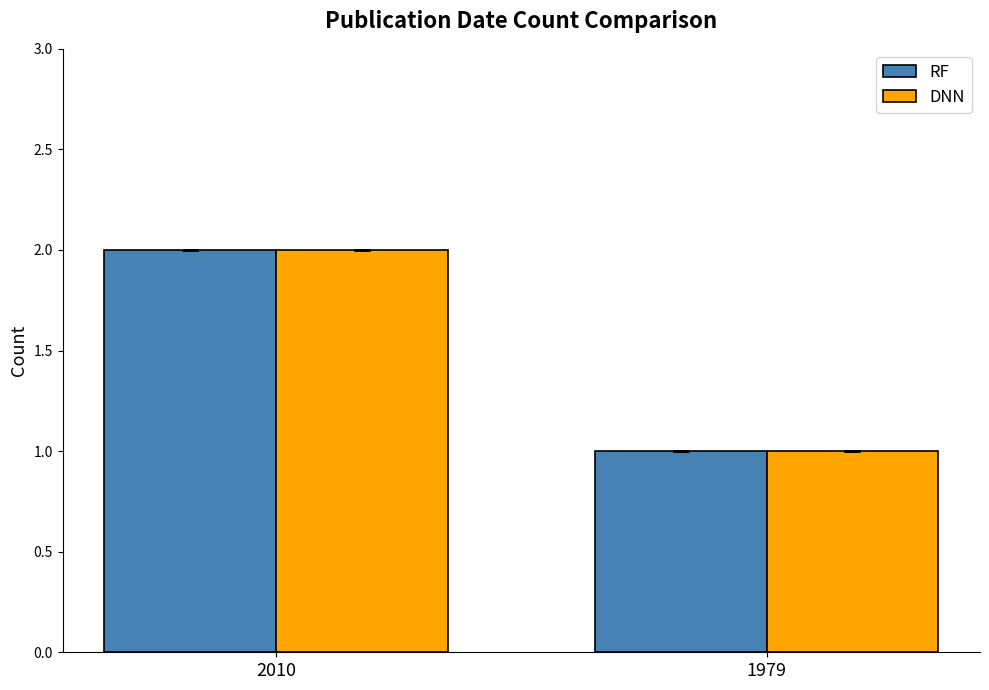

Which label corresponds to the smallest value in the chart?

1979